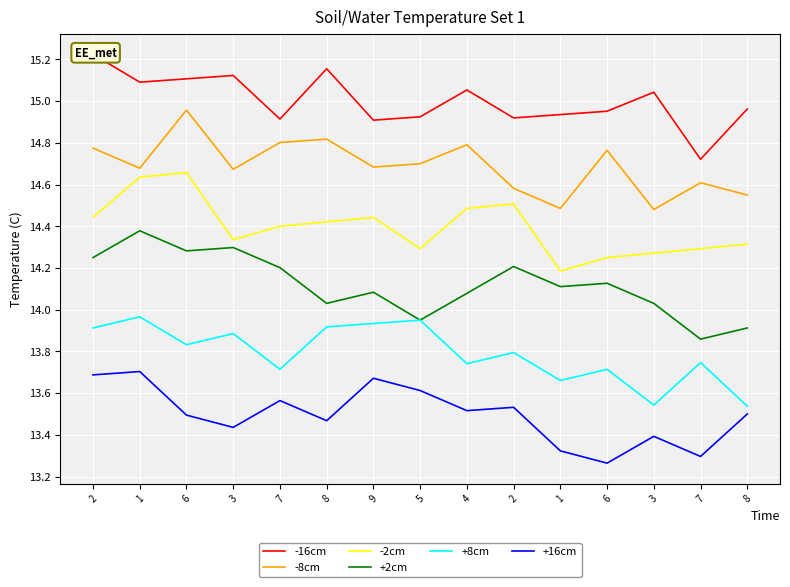

True or false: +2cm and -8cm intersect in this chart.

False